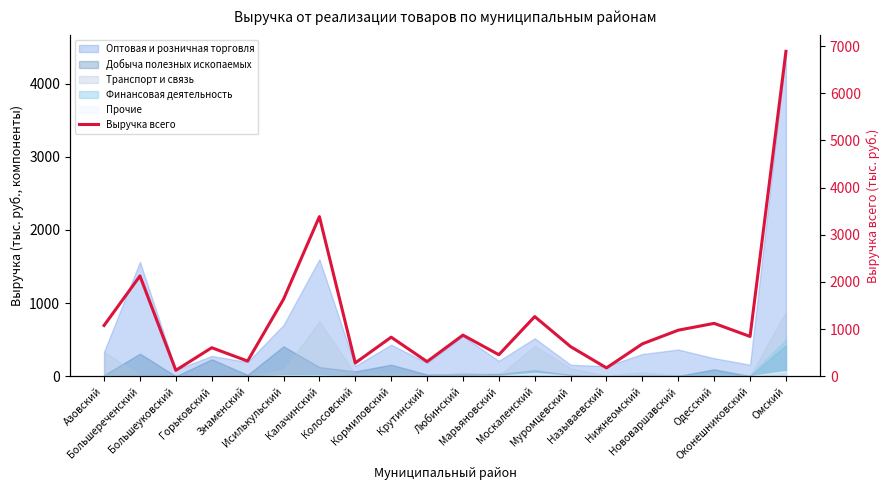

What is the ratio of the value at Нижнеомский to the value at Крутинский?

2.2